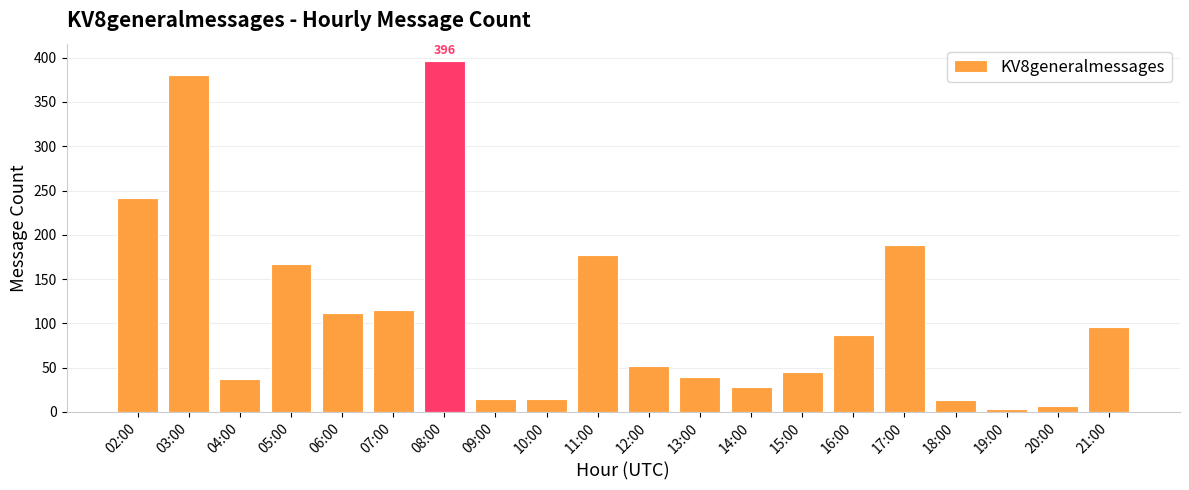

The value at 08:00 is 100. True or false?

False